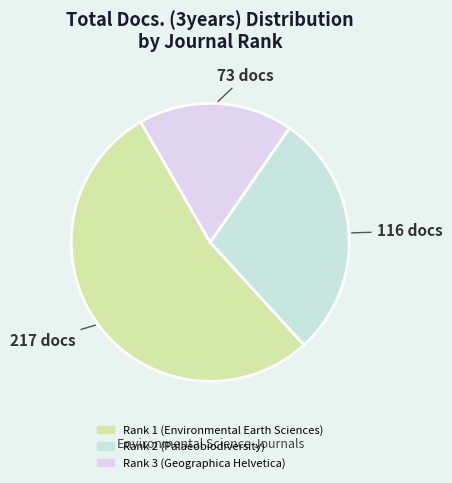

Does any single category account for the majority?

Yes